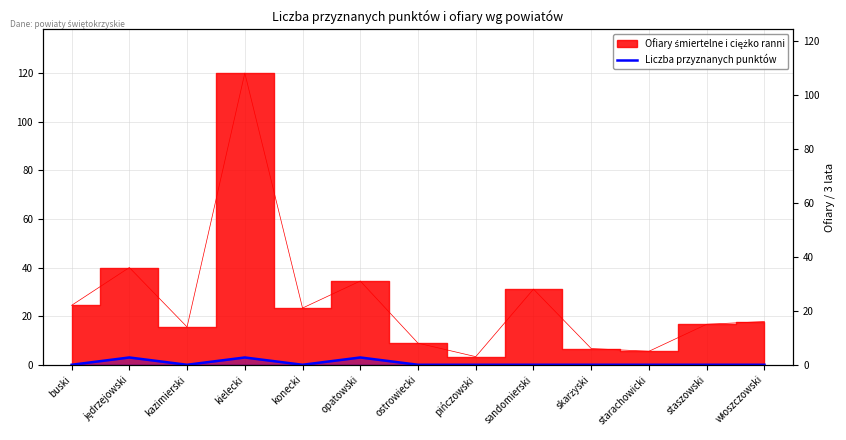

Where is the first local maximum?

jędrzejowski